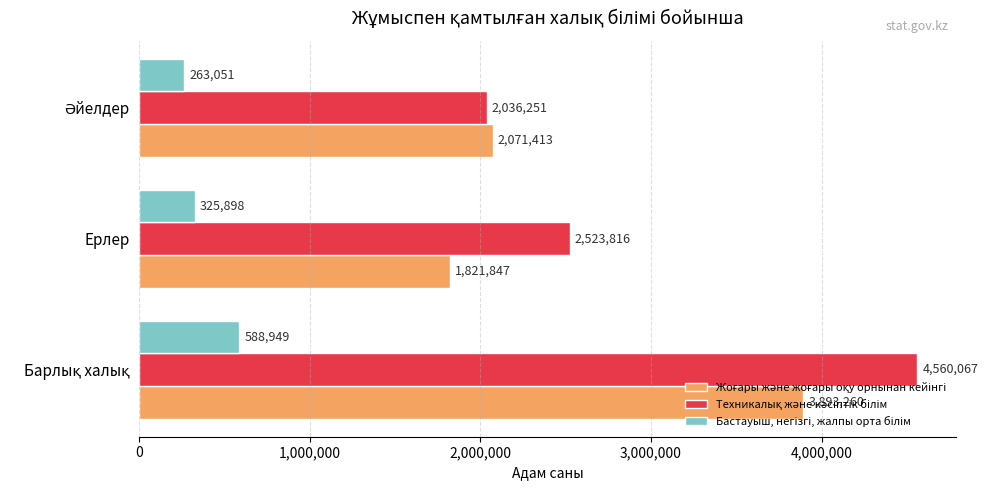

What is the spread (max minus min) of values at Ерлер?

2197918